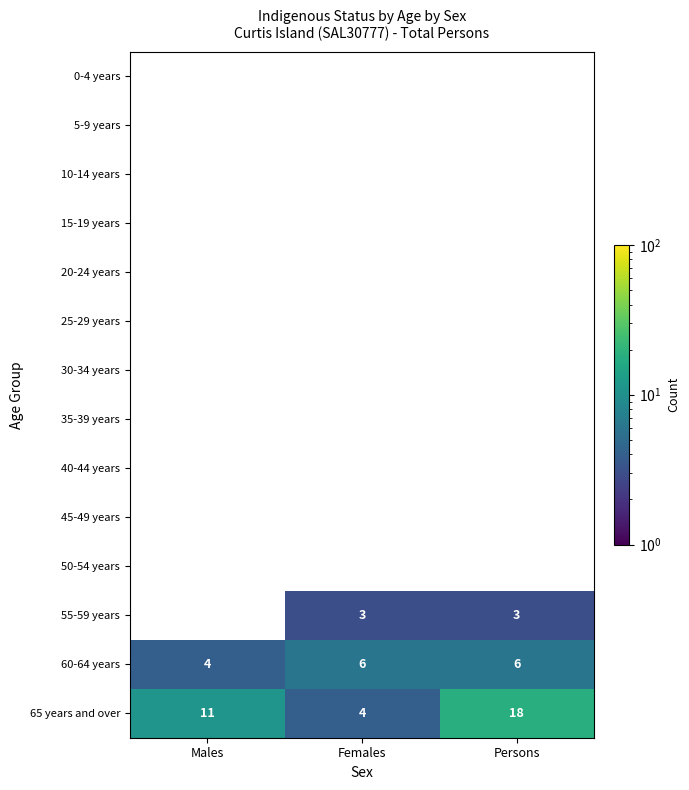

The 55-59 years series shows 3 at Females. True or false?

True